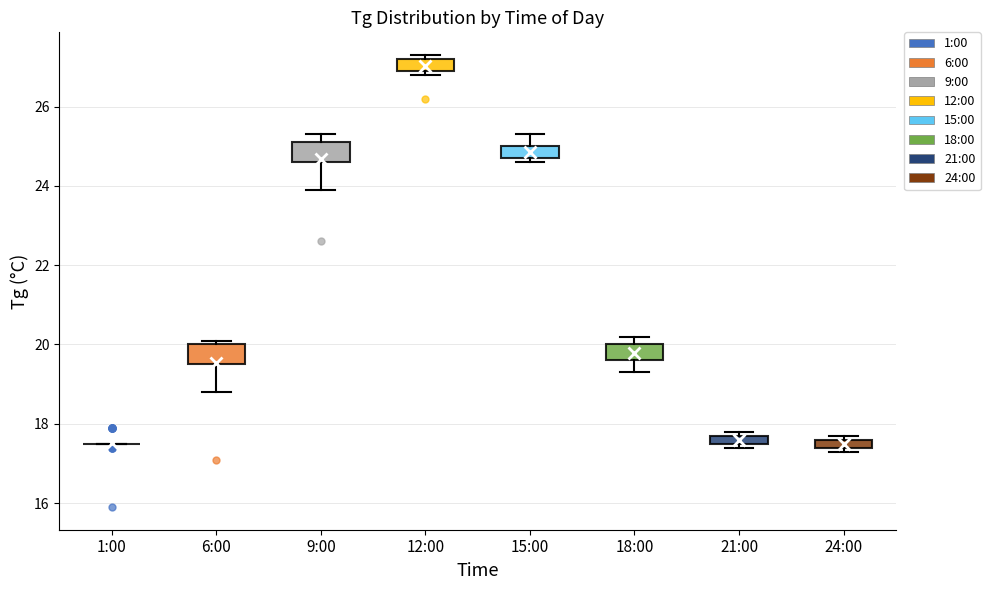

Where does the lower whisker of the box for 9:00 end on the y-axis? The values are not printed on the chart, so give them approximately, as read against the axis.

24.0